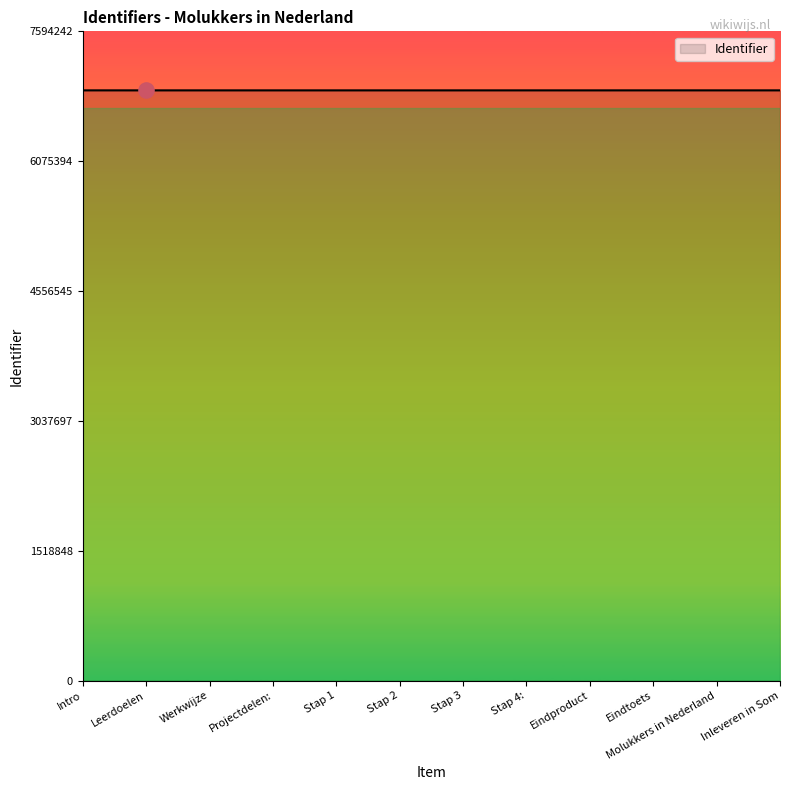

Approximately how many times larger is the value at Stap 4: compared to Werkwijze?

1.0